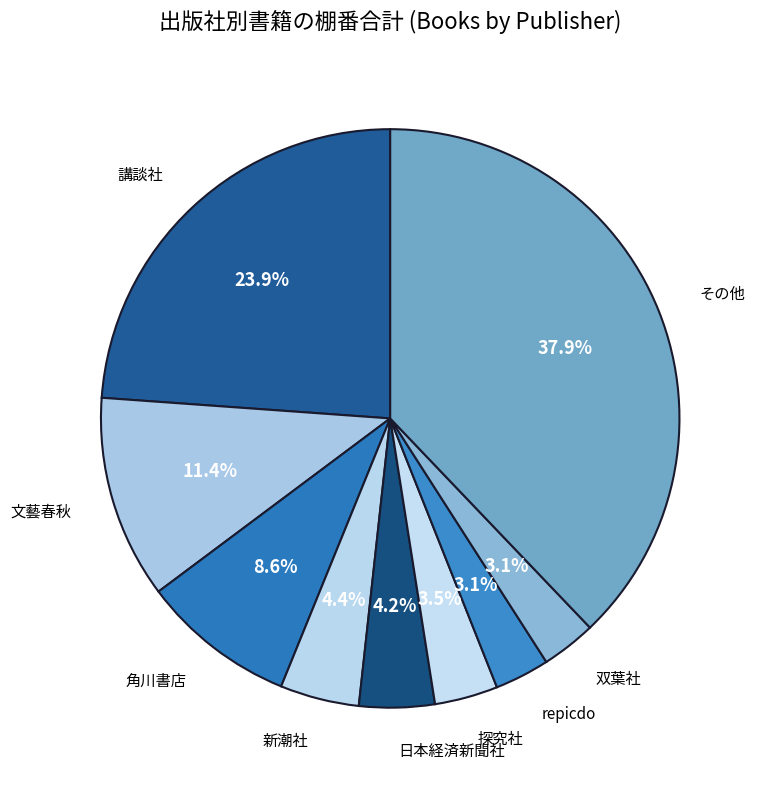

How many slices are in this pie chart?

9